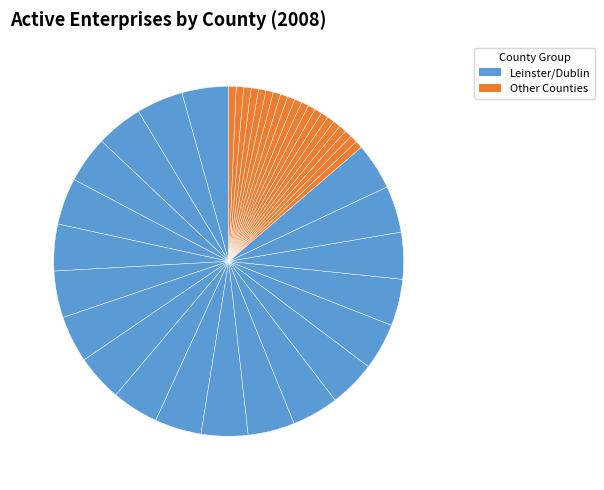

How many slices are in this pie chart?

40